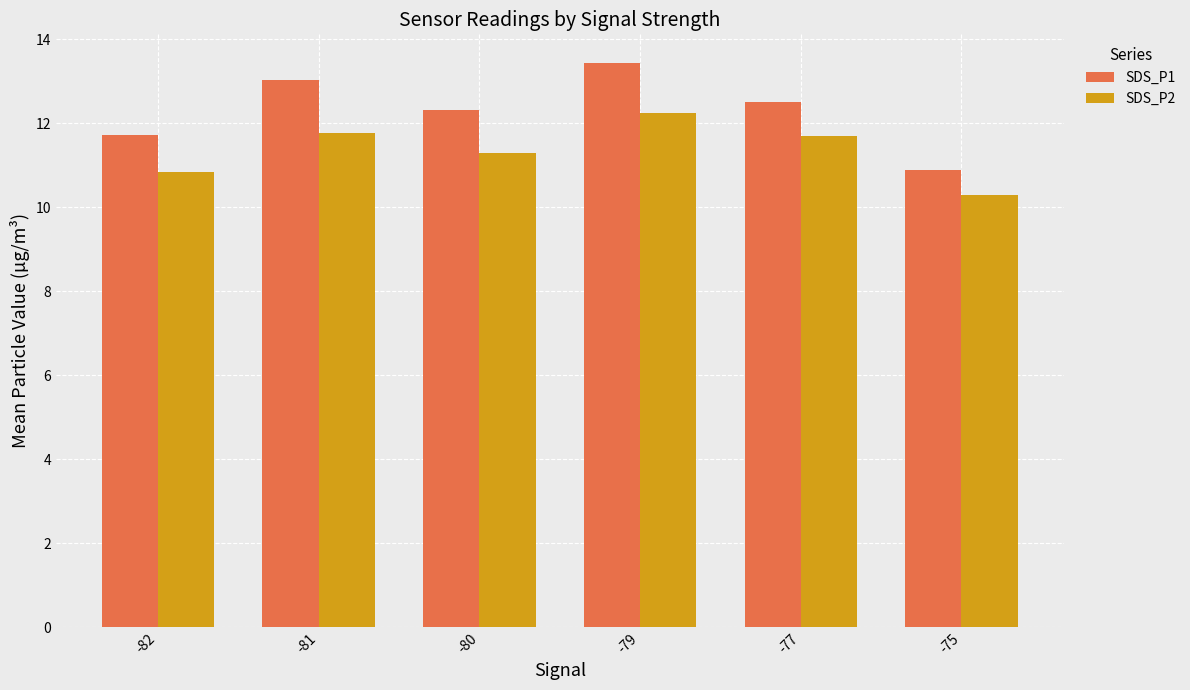

Is the value of SDS_P2 at -81 greater than the value of SDS_P1 at -79?

No